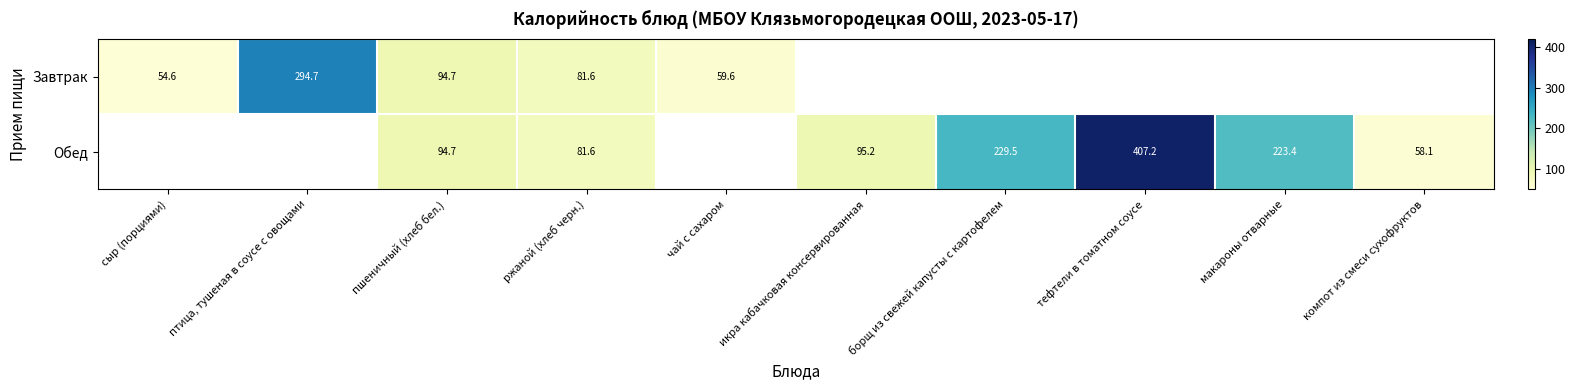

Which has a higher value, компот из смеси сухофруктов or пшеничный (хлеб бел.)?

пшеничный (хлеб бел.)